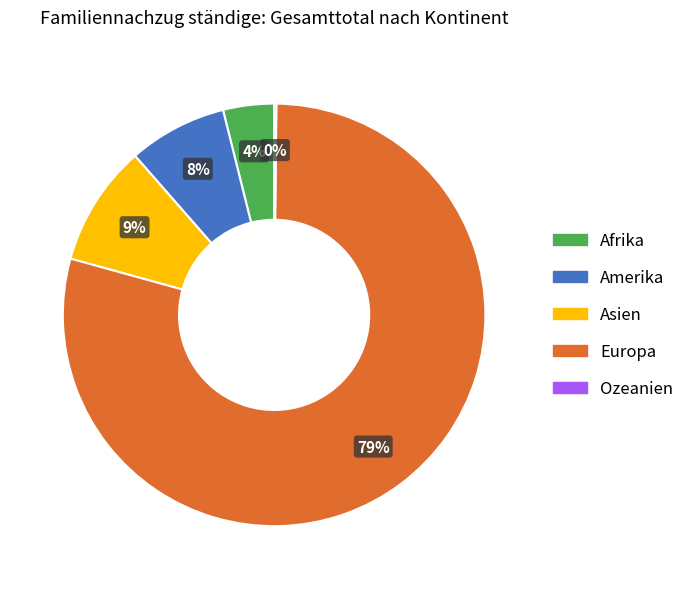

True or false: Amerika accounts for 2% of the total.

False